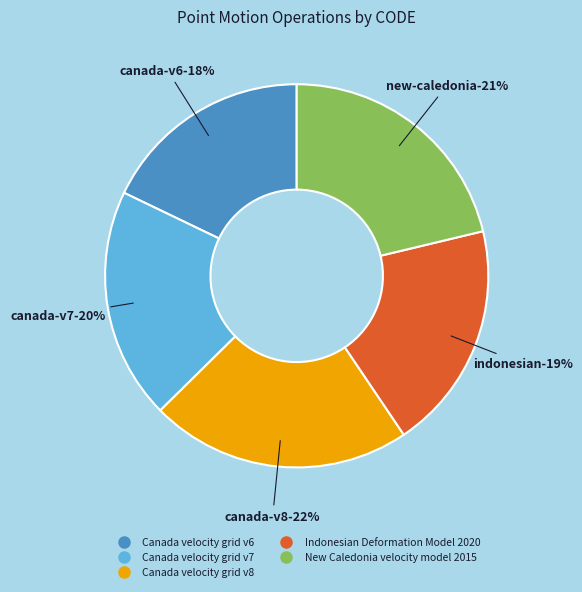

True or false: New Caledonia velocity model 2015 accounts for 21% of the total.

True